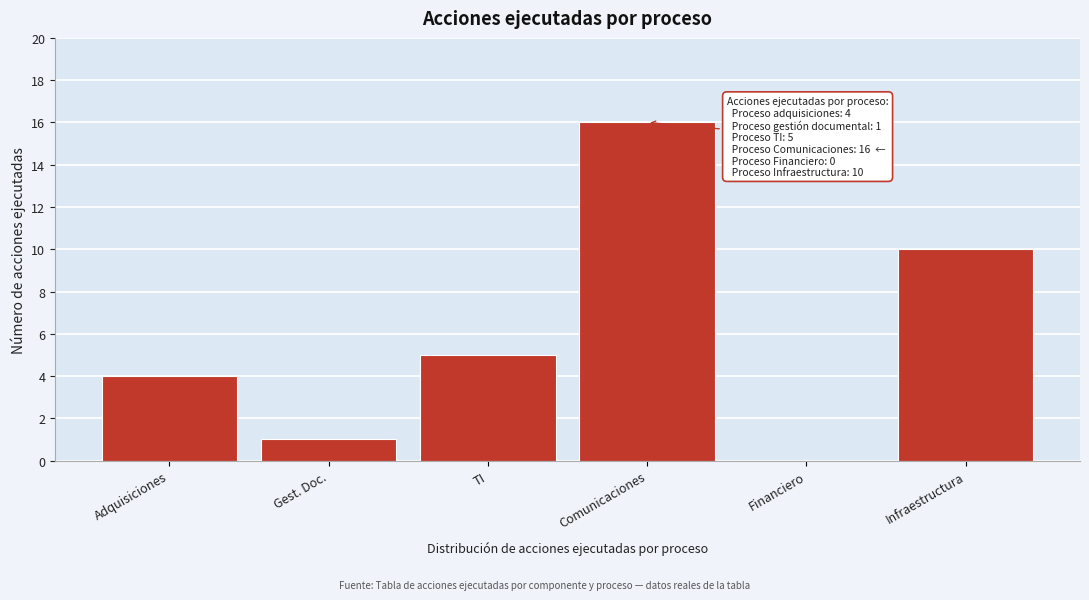

Reading right to left, list all the values displayed in this chart.

Infraestructura=10	Financiero=0	Comunicaciones=16	TI=5	Gest. Doc.=1	Adquisiciones=4